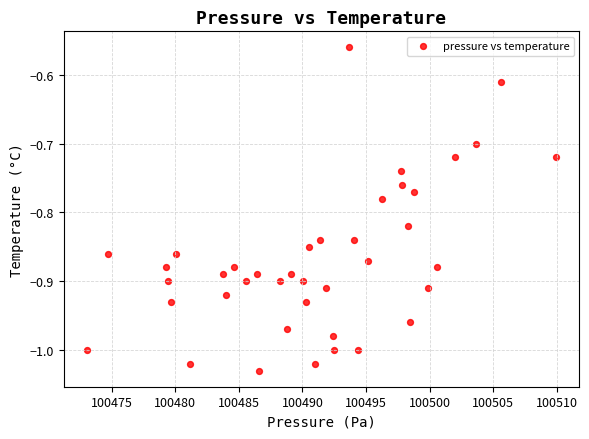

What is the range of Y values (max minus min)?

0.5